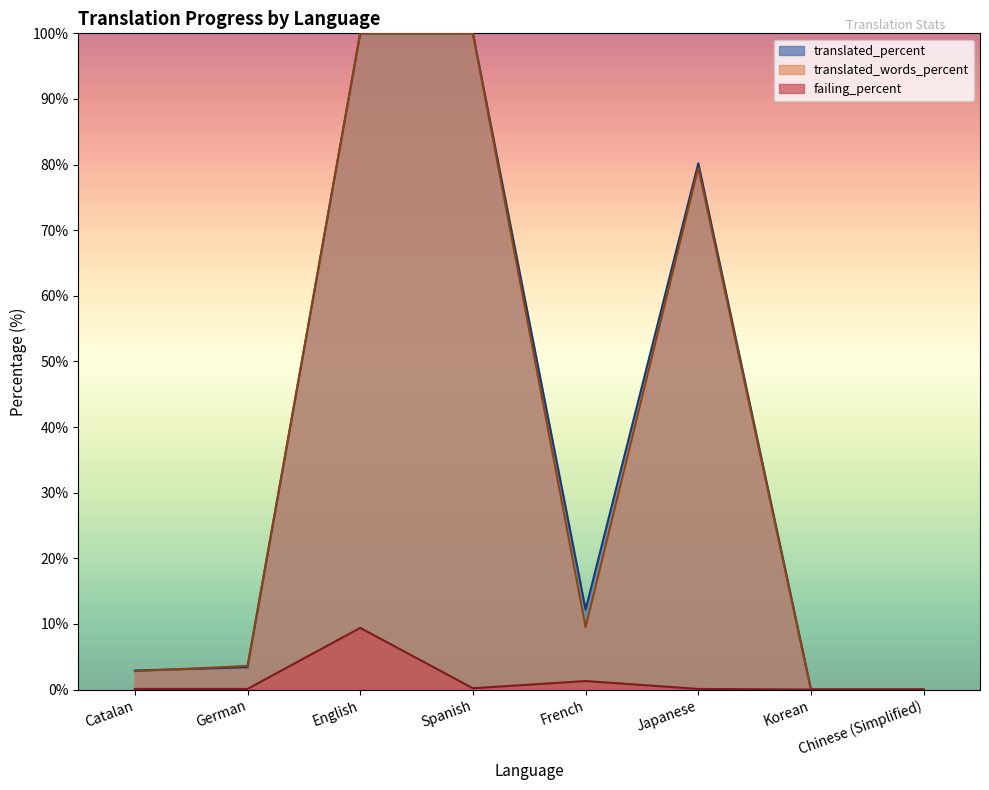

What is the sum of all translated_words_percent values?

295.4